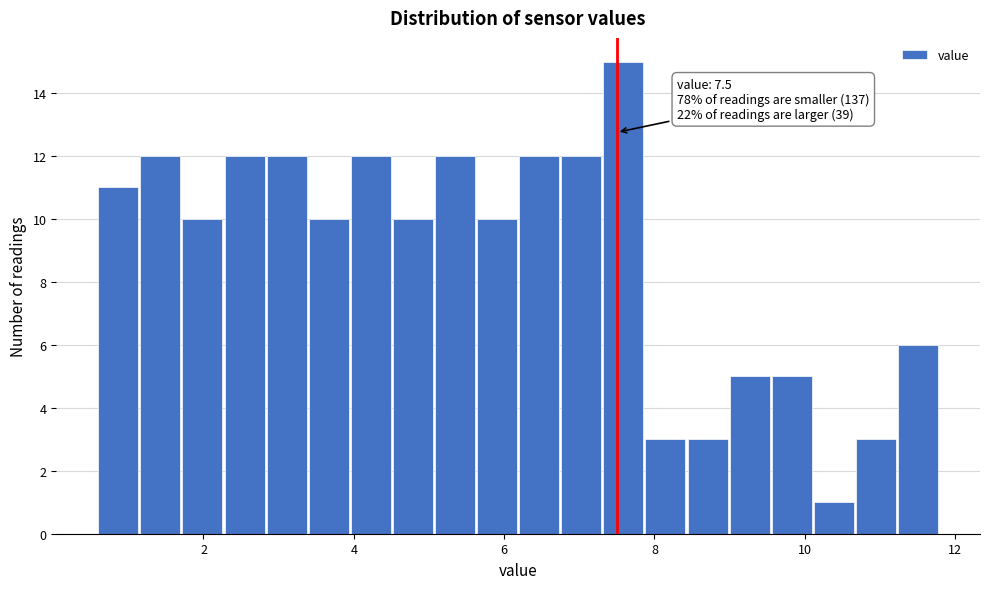

Around what value on the x-axis is the tallest bar? Give the approximate position of its centre, as read against the axis.

7.6